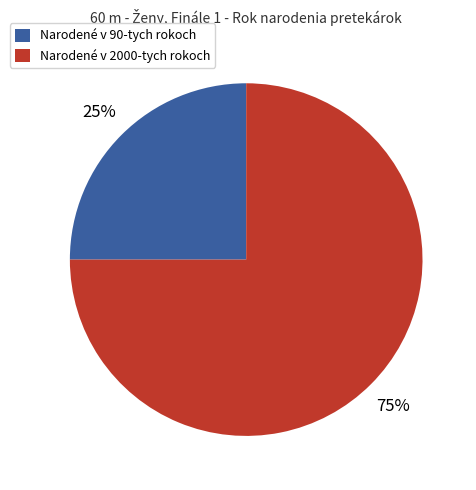

Combined, do Narodené v 90-tych rokoch and Narodené v 2000-tych rokoch account for over 50%?

Yes